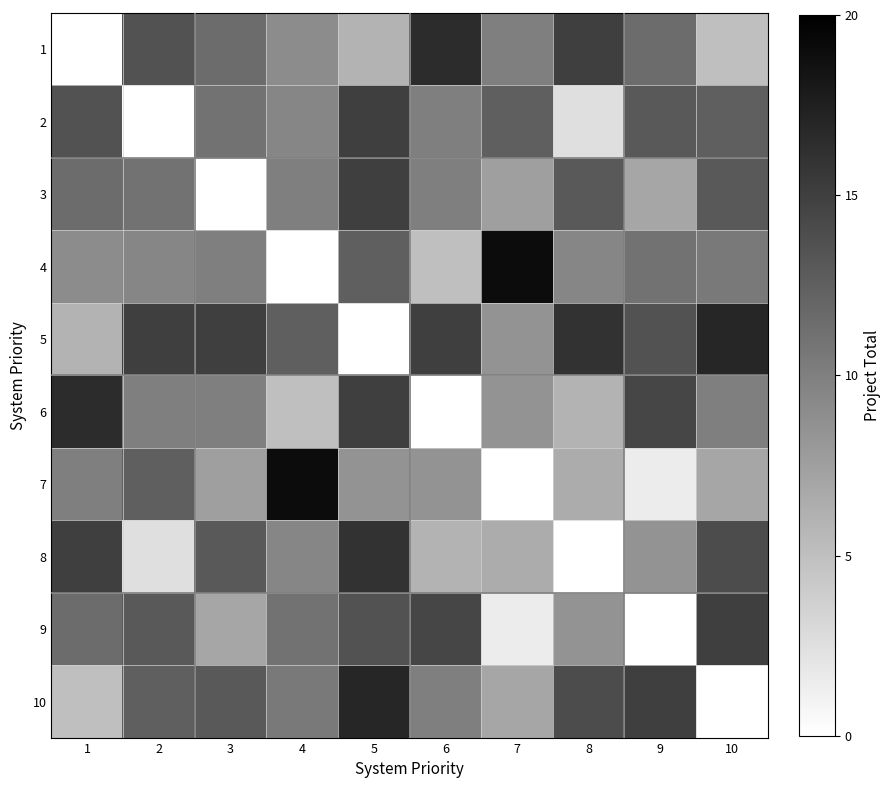

Which category has the highest value across all series?

7